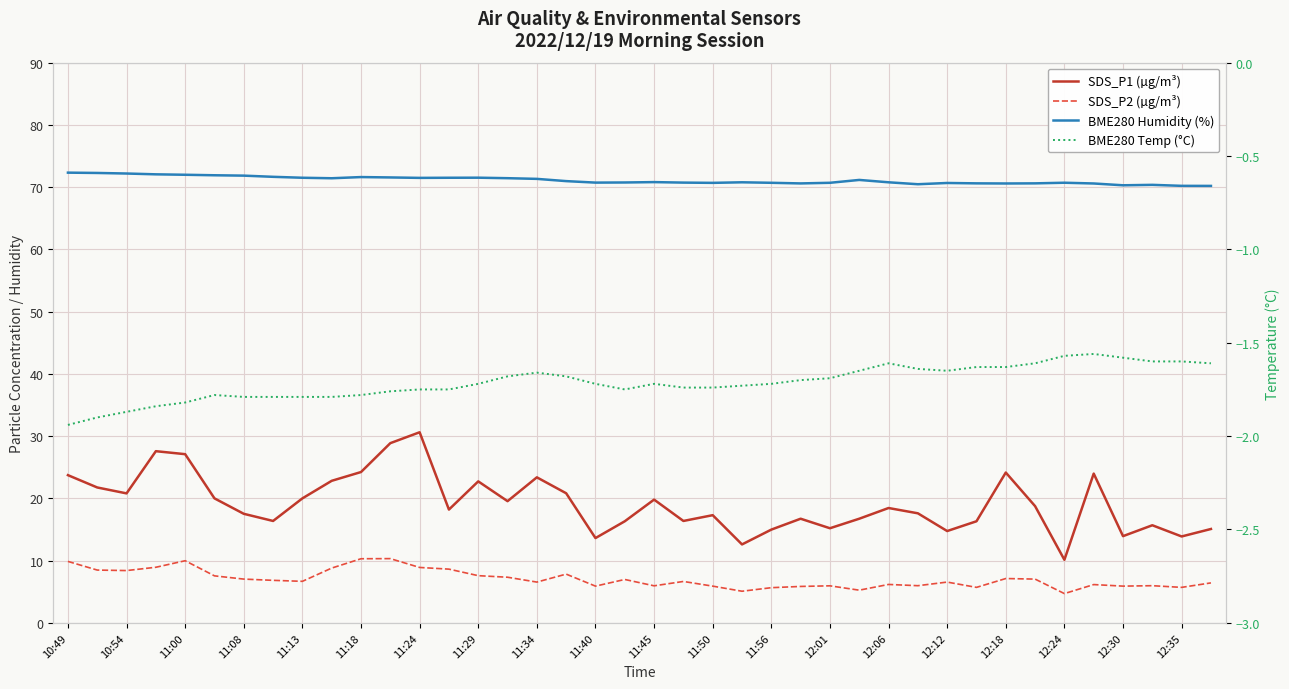

Is it true that BME280 Humidity (%) equals 38.1 at 31?

False